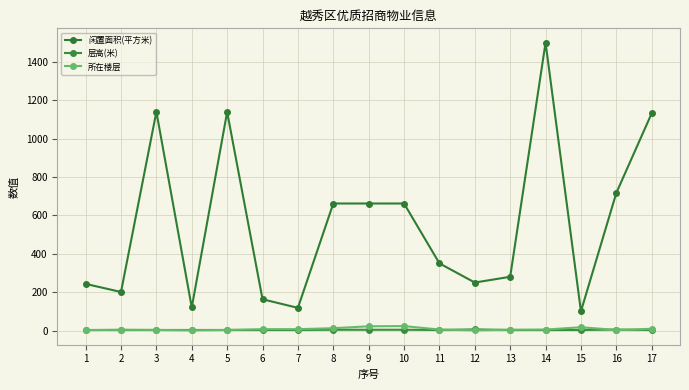

Which category has the lowest value across all series?

4